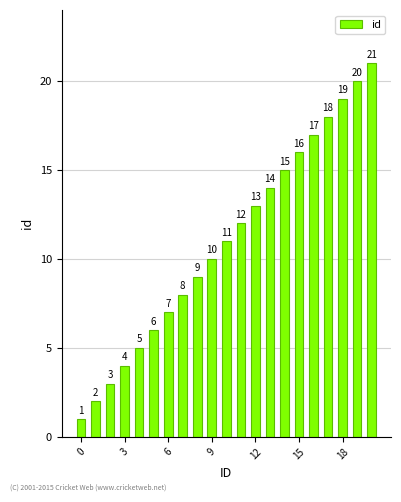

How many distinct data groups are displayed?

1